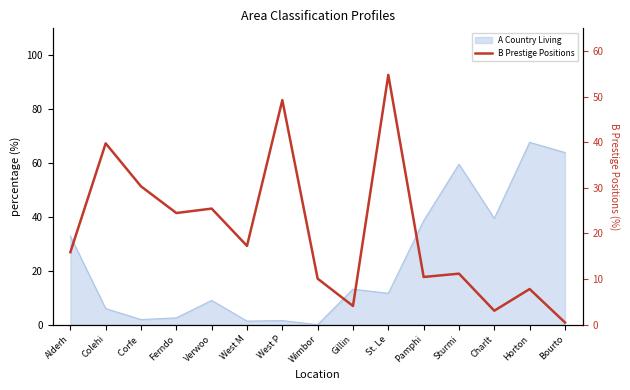

The value at Ferndo is 24.5. True or false?

True